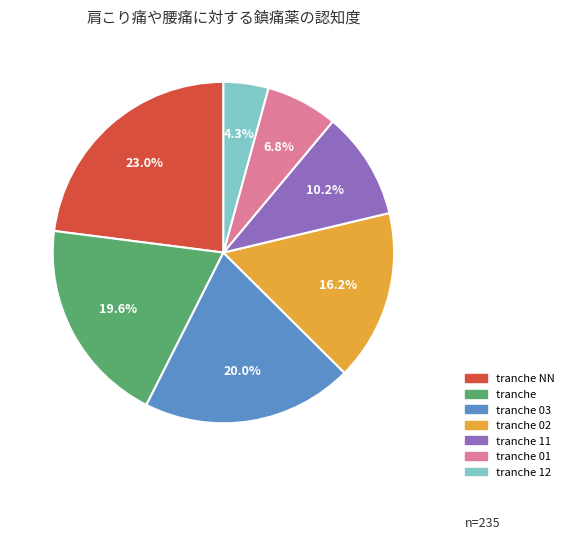

Is there any slice that represents more than half of the pie?

No